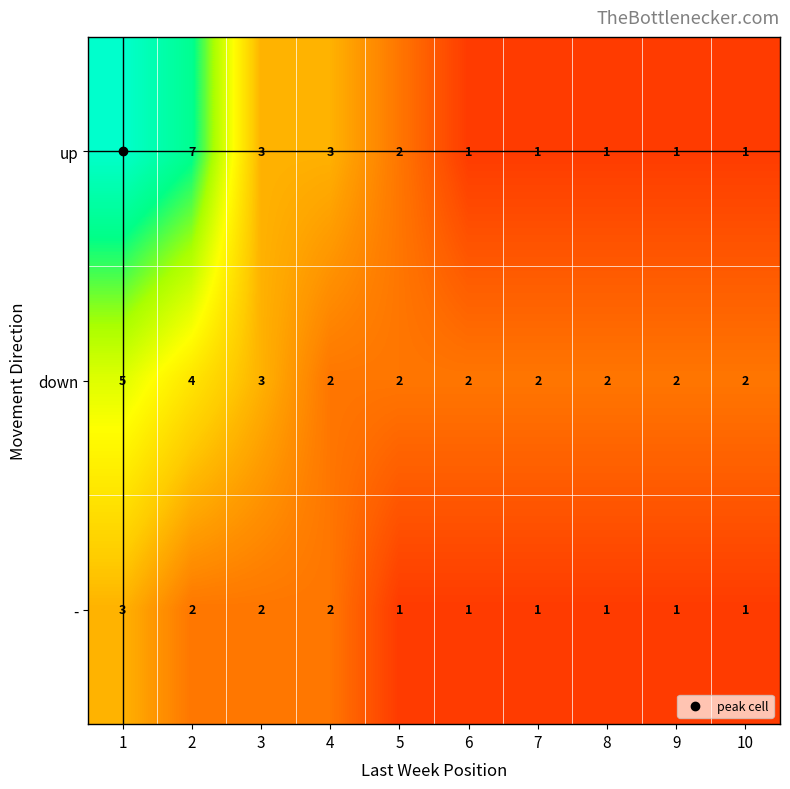

At which category is the sum across all series the highest?

1